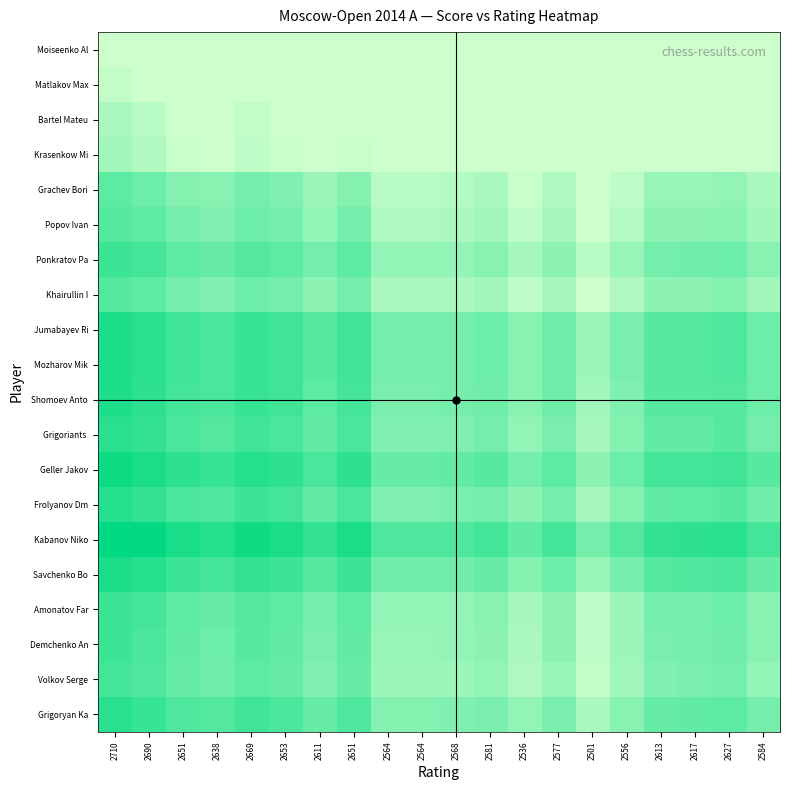

Which category has the lowest value across all series?

2710